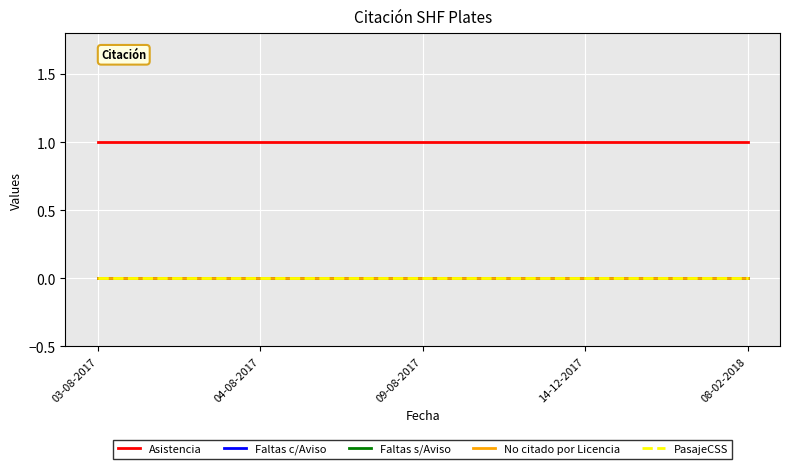

Reading left to right, what are all the values shown in this chart?

Asistencia: 1	1	1	1	1
Faltas c/Aviso: 0	0	0	0	0
Faltas s/Aviso: 0	0	0	0	0
No citado por Licencia: 0	0	0	0	0
PasajeCSS: 0	0	0	0	0